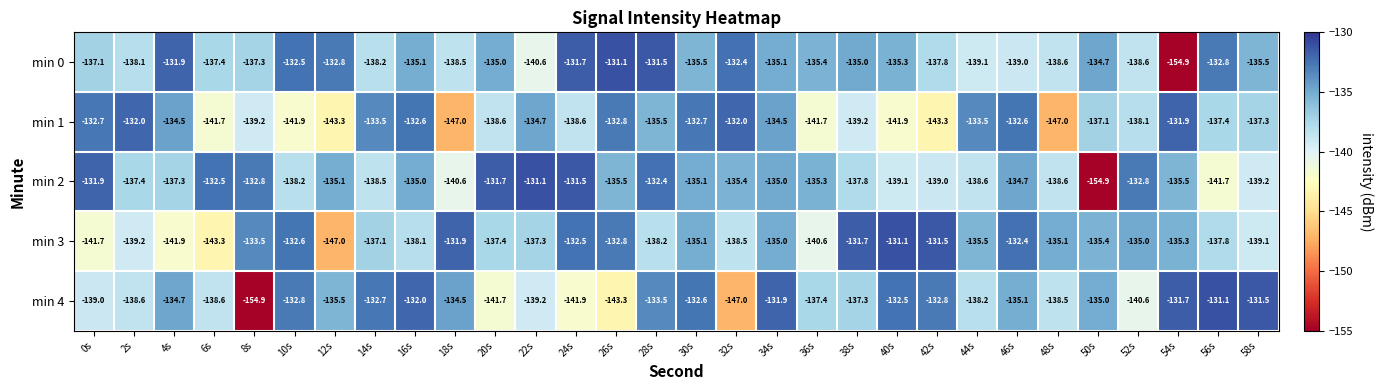

What is the minimum value shown in the chart?

-154.9